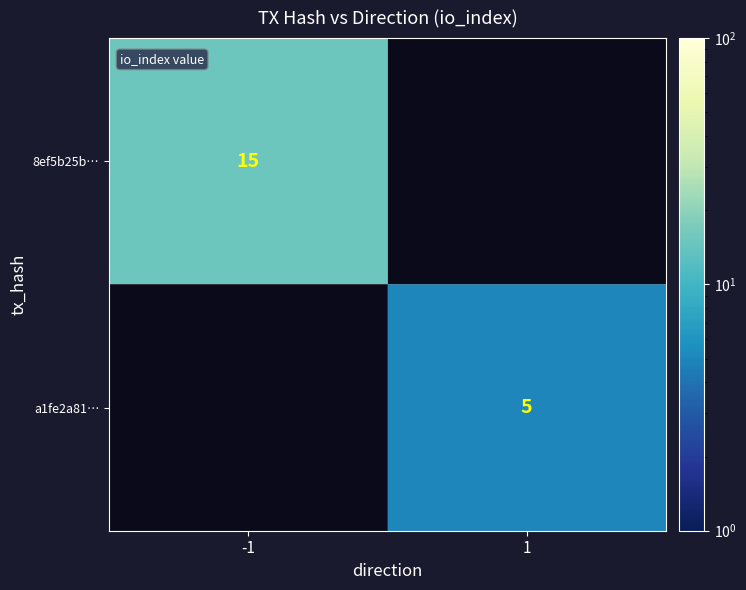

True or false: 8ef5b25b… has a value of 15 at -1.

True